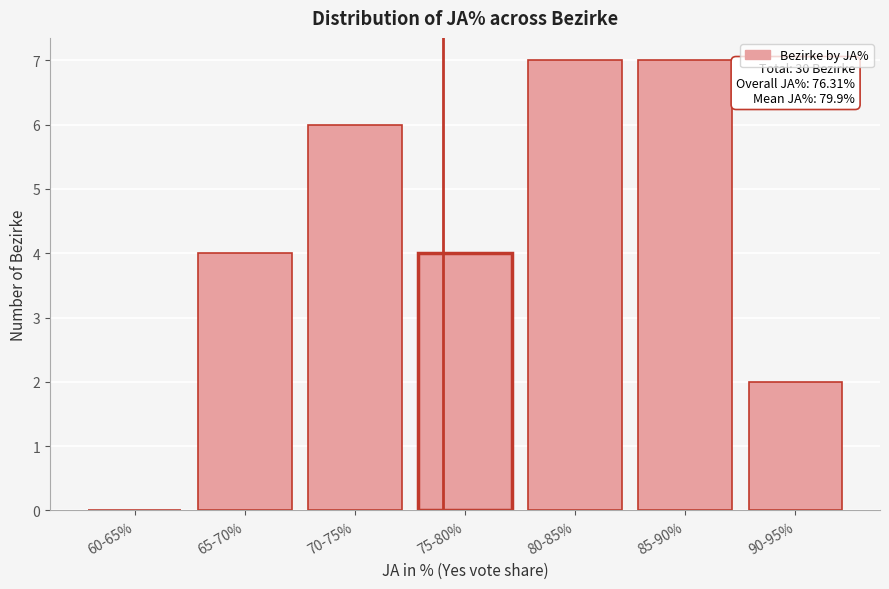

Reading left to right, extract all data points from this chart.

60-65%=0	65-70%=4	70-75%=6	75-80%=4	80-85%=7	85-90%=7	90-95%=2